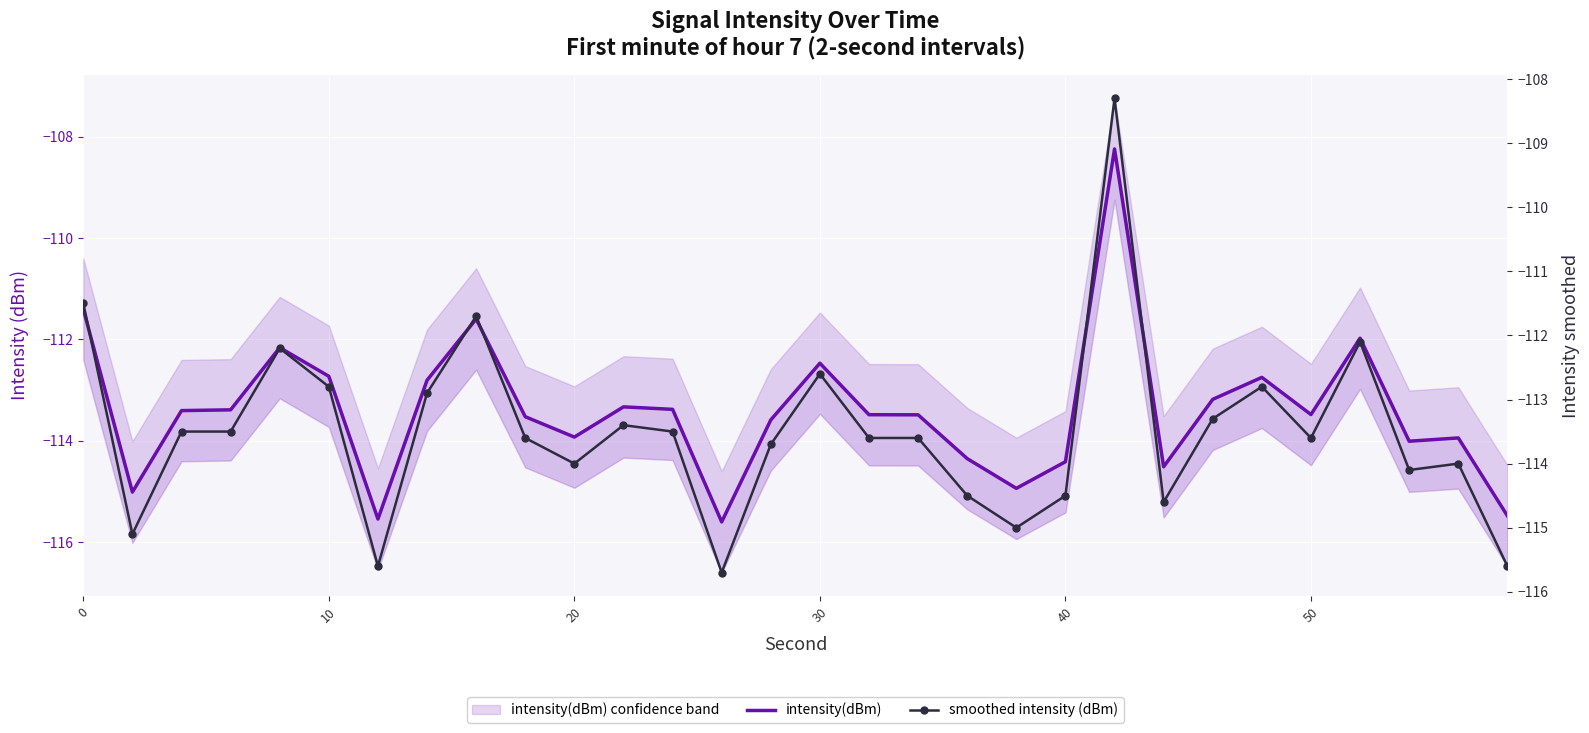

What is the value of the smoothed intensity (dBm) point at the 17th from the left?

-113.6